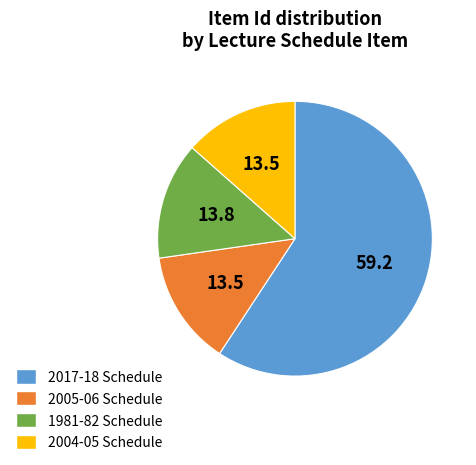

Does any single category account for the majority?

Yes